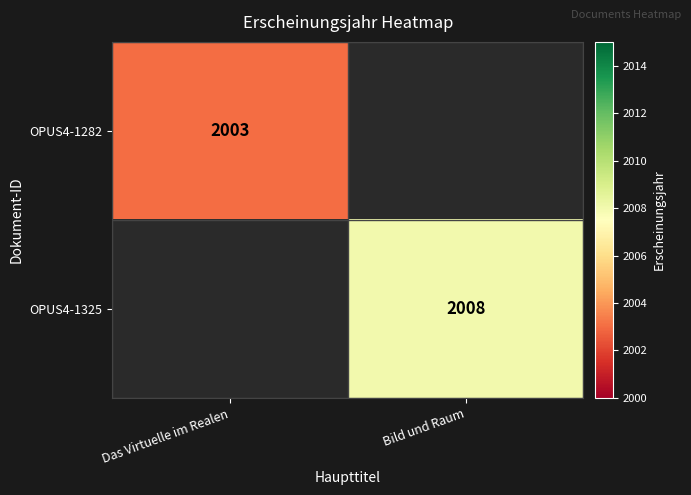

The value of OPUS4-1282 at Das Virtuelle im Realen is 2003. True or false?

True